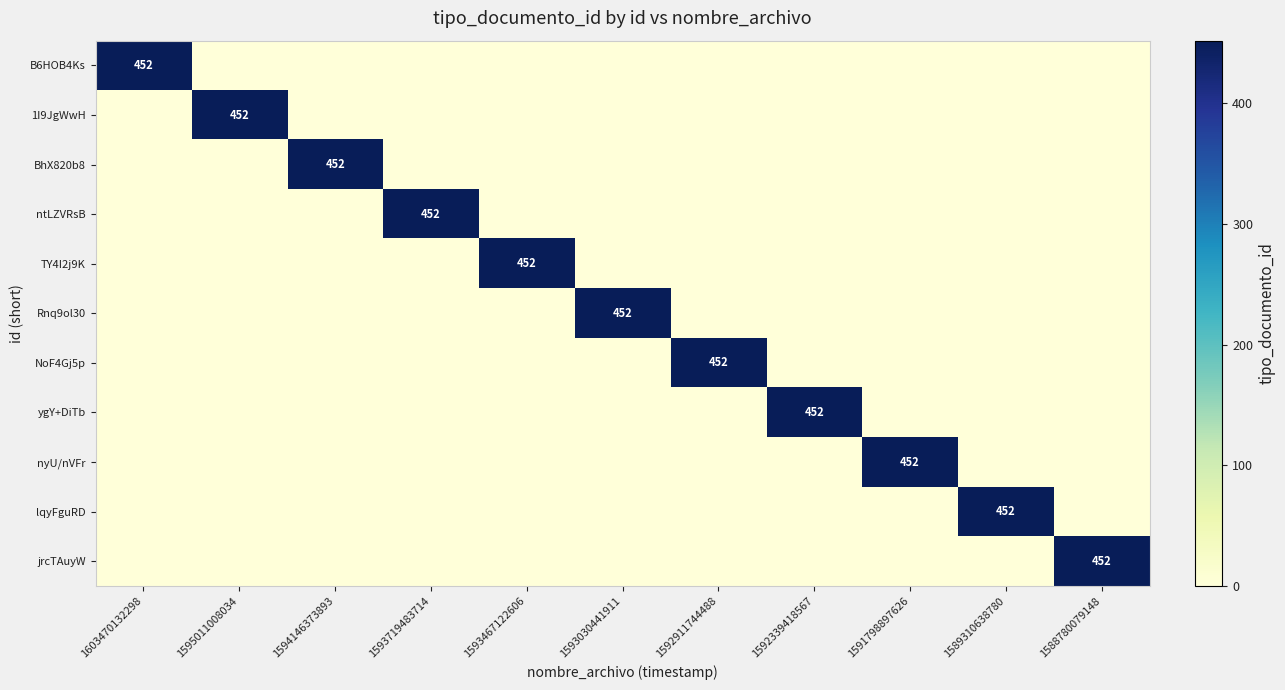

What is the greatest value displayed?

452